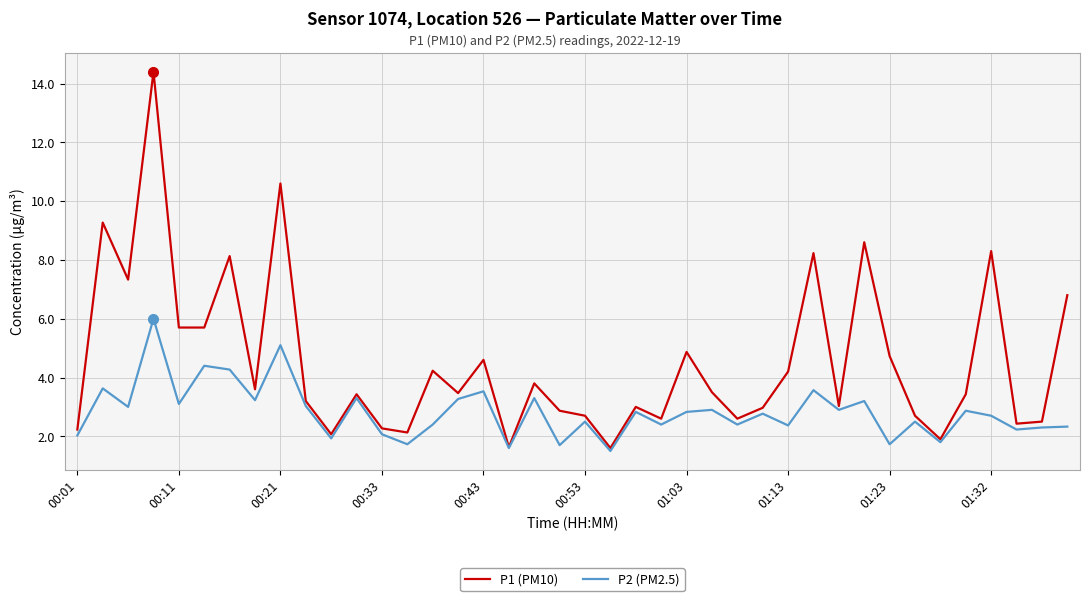

Which series has the largest range (max minus min)?

P1 (PM10)